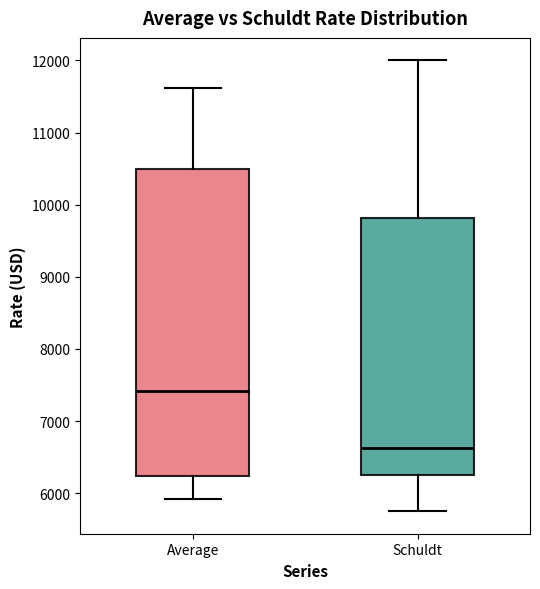

Reading left to right, read every box against the y-axis: the position of its median line, the range the box covers, and the ends of its whiskers. The values are not printed on the chart, so give them approximately, as read against the axis.

Average: median 7400, box 6200 to 10500, whiskers 5900 to 11600
Schuldt: median 6600, box 6300 to 9800, whiskers 5800 to 12000